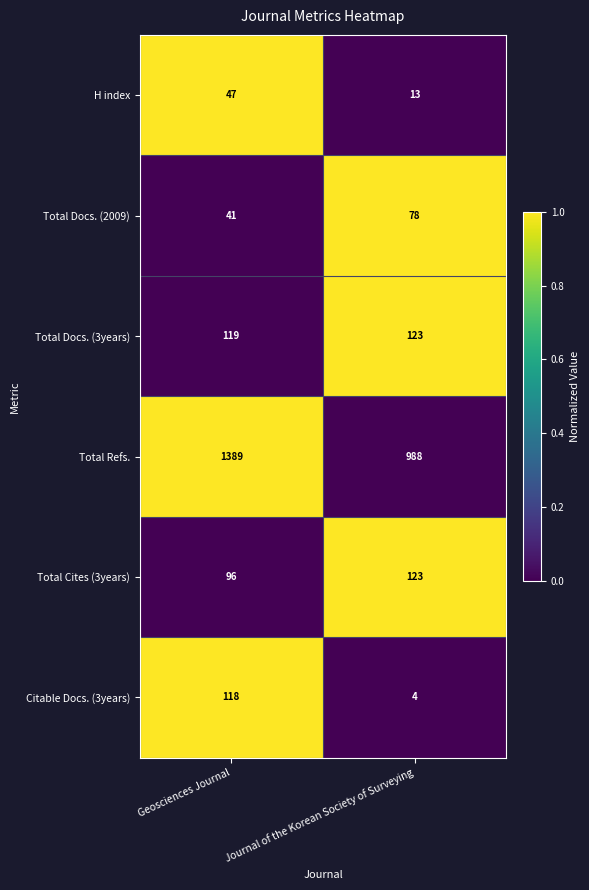

At which label is Total Docs. (3years) closest to 121?

Geosciences Journal